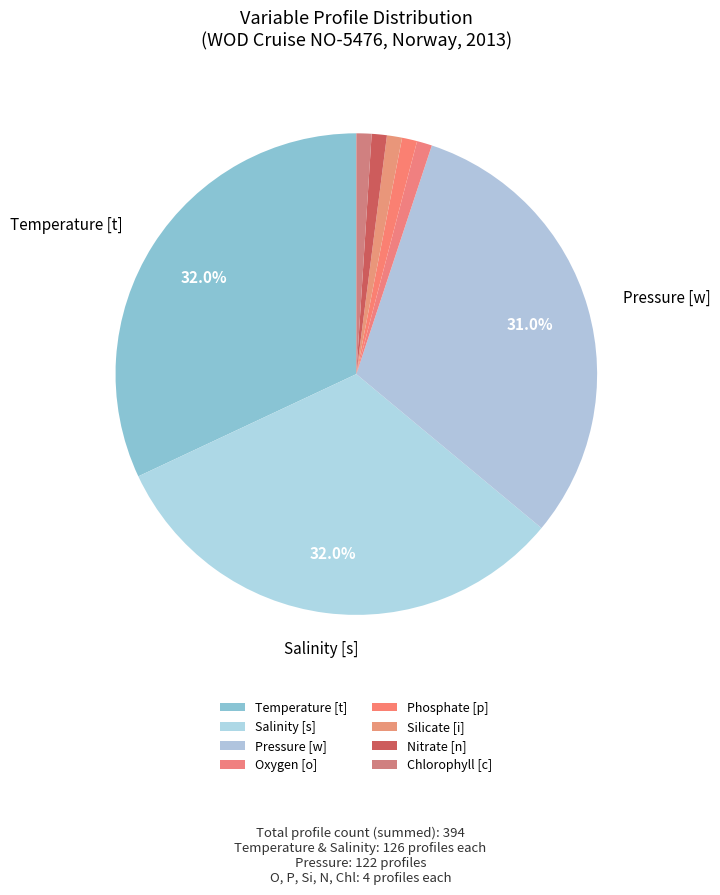

How many segments does this pie chart have?

8